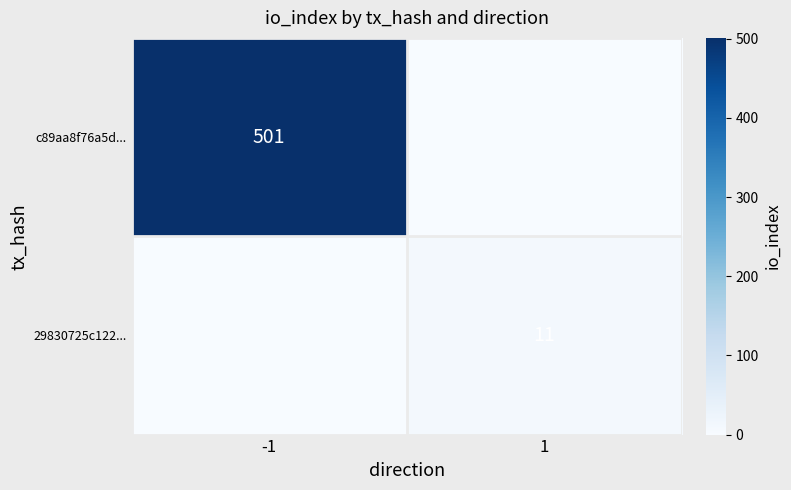

Which label corresponds to the smallest value in the chart?

1